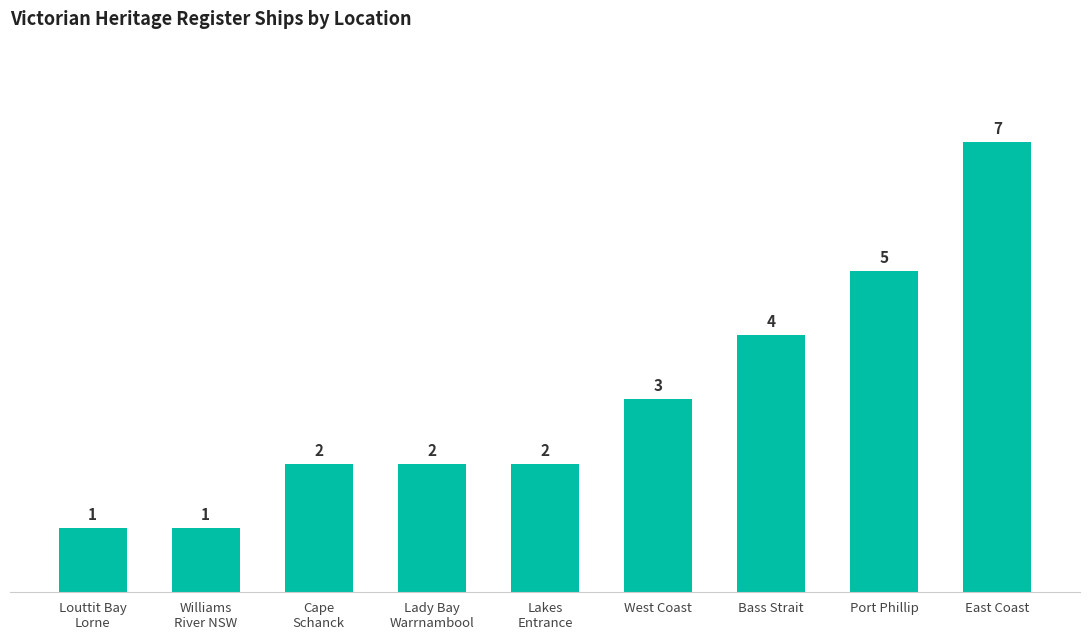

What is the label of the 7th bar from the left?

Bass Strait